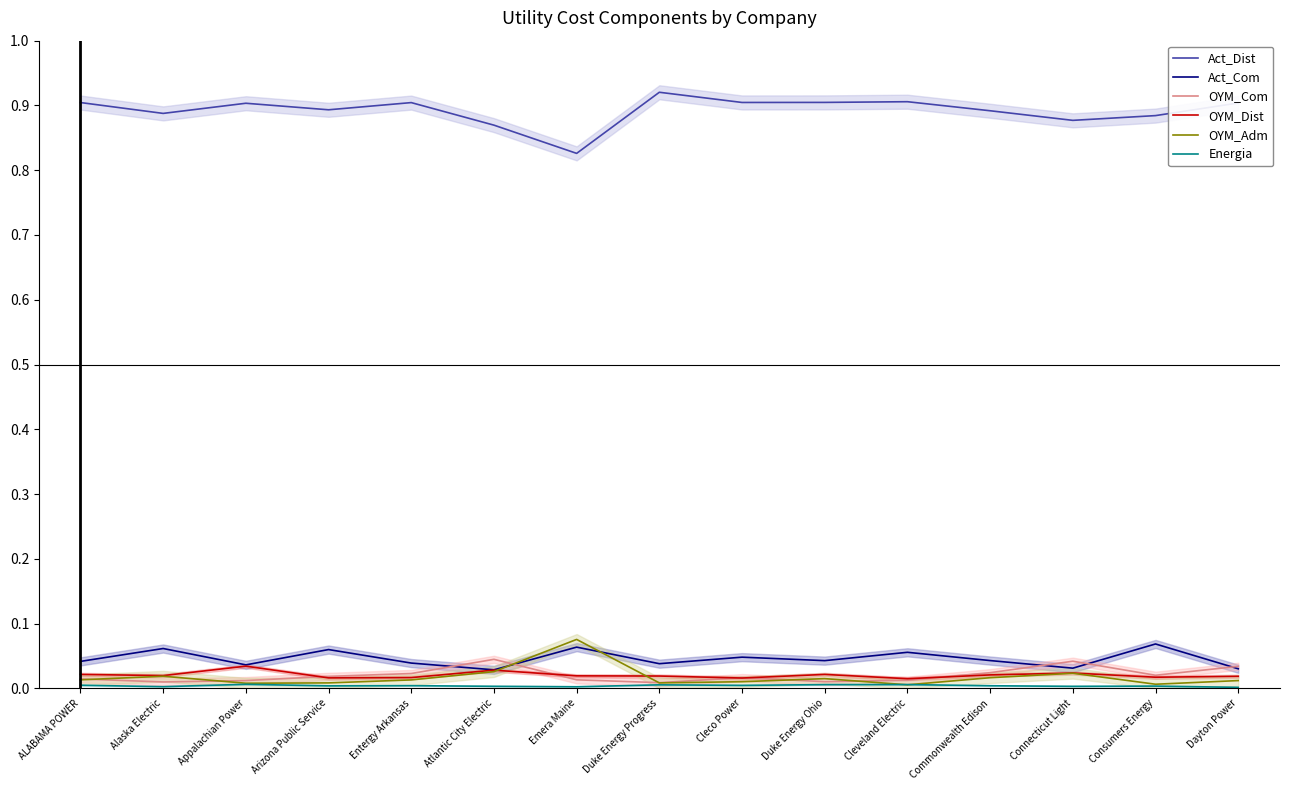

True or false: Act_Com and OYM_Dist cross at least once.

False